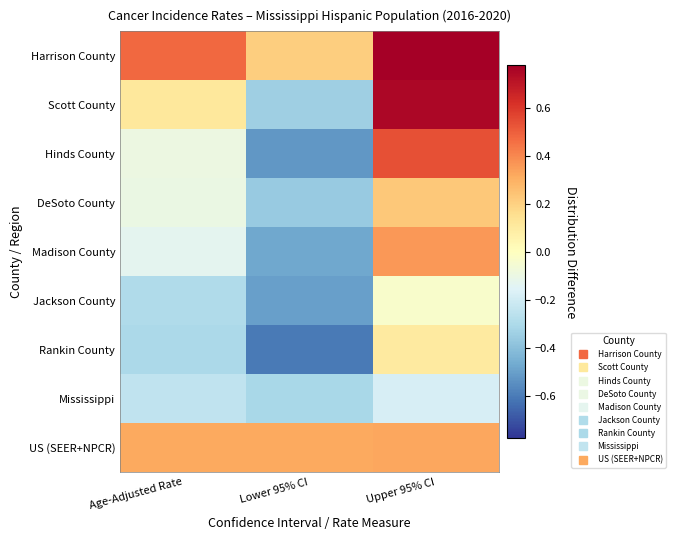

At how many categories does at least one series exceed 0?

3